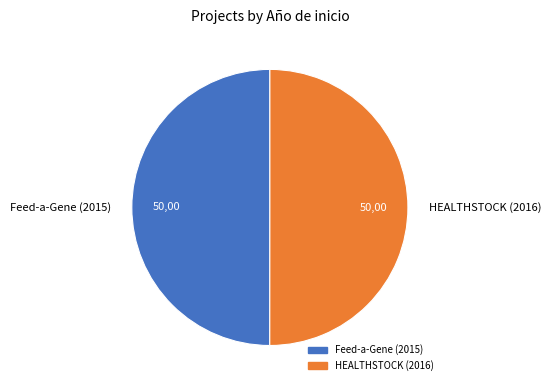

How many slices are in this pie chart?

2